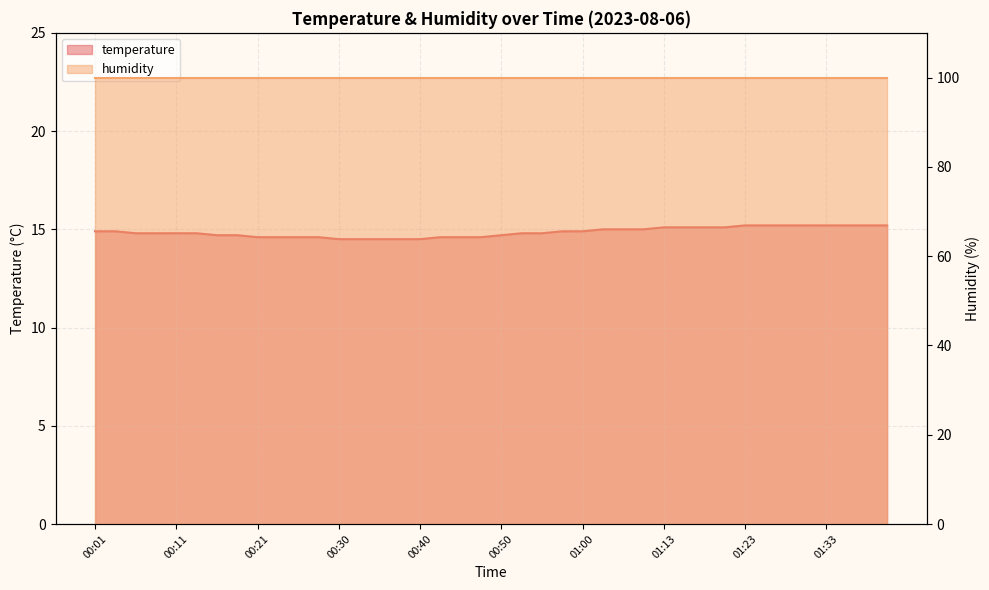

Rank the categories by value from lowest to highest.

00:30, 00:33, 00:35, 00:38, 00:40, 00:21, 00:23, 00:26, 00:28, 00:43, 00:45, 00:48, 00:16, 00:18, 00:50, 00:06, 00:09, 00:11, 00:13, 00:52, 00:55, 00:01, 00:04, 00:57, 01:00, 01:02, 01:05, 01:10, 01:13, 01:16, 01:18, 01:21, 01:23, 01:25, 01:28, 01:31, 01:33, 01:35, 01:38, 01:40